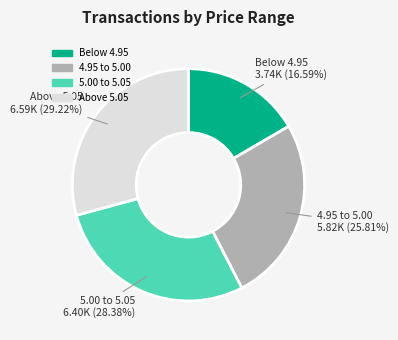

Is there any slice that represents more than half of the pie?

No